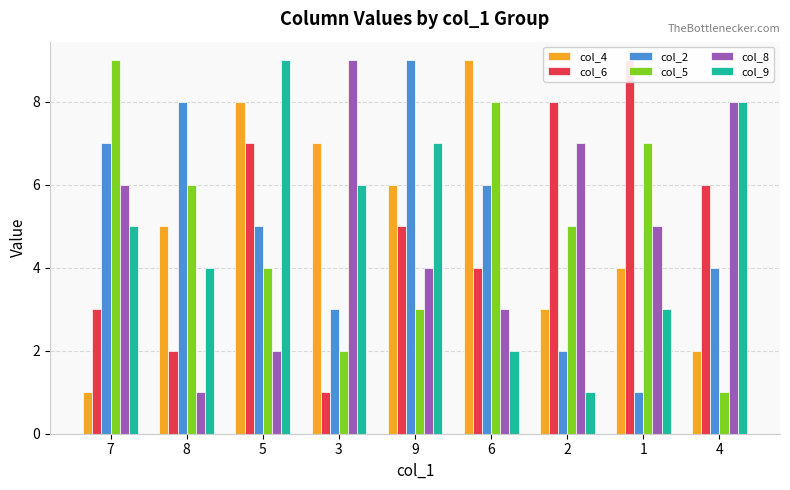

Between 9 and 2, which series saw the biggest shift?

col_2